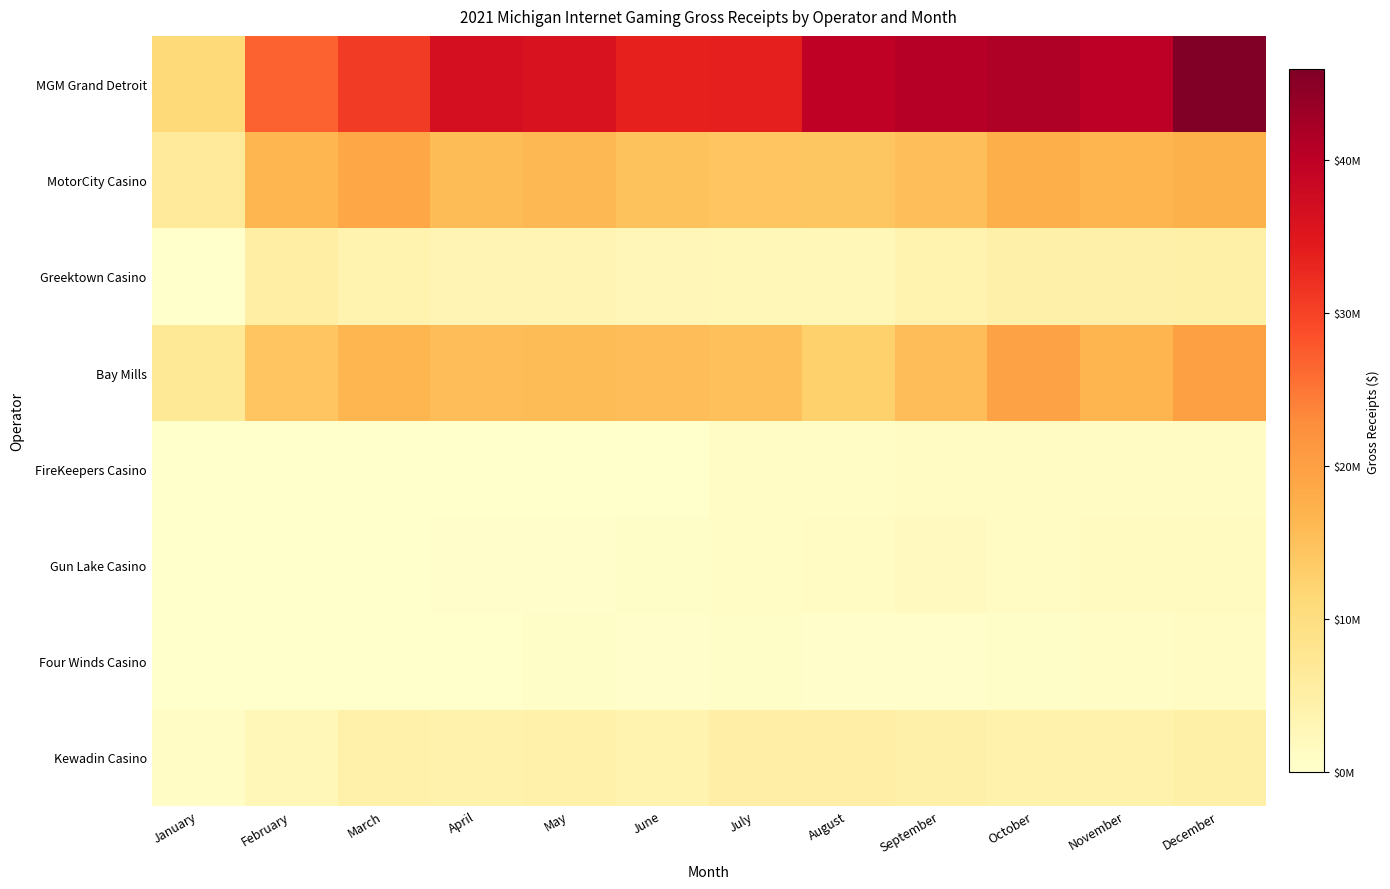

Between February and August, which series saw the biggest shift?

MGM Grand Detroit